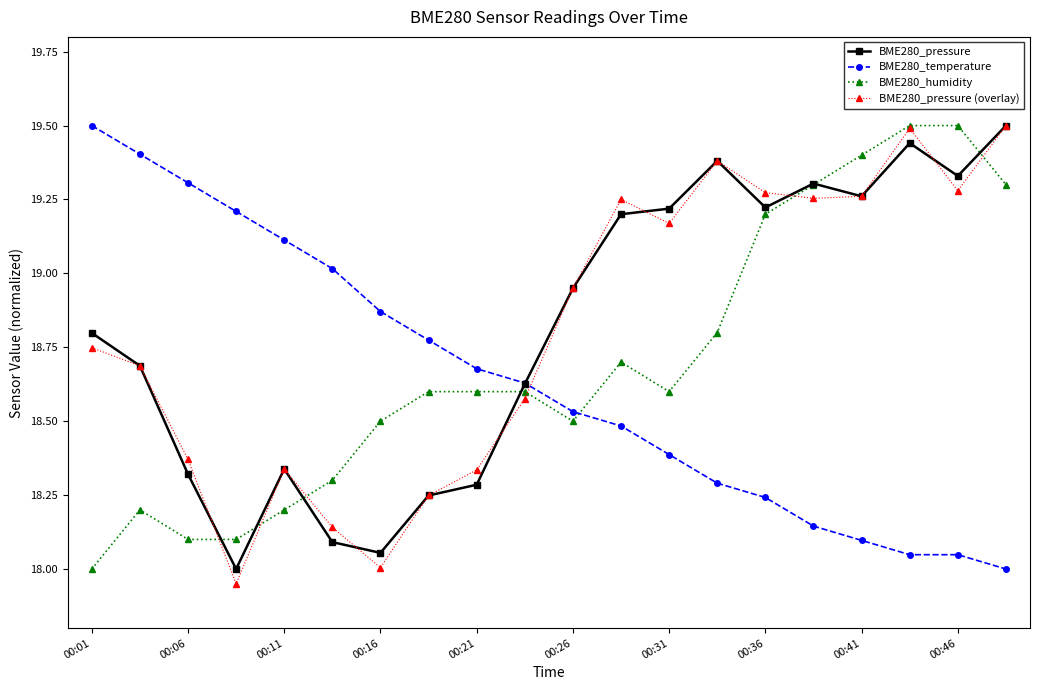

What is the maximum value shown in the chart?

19.5